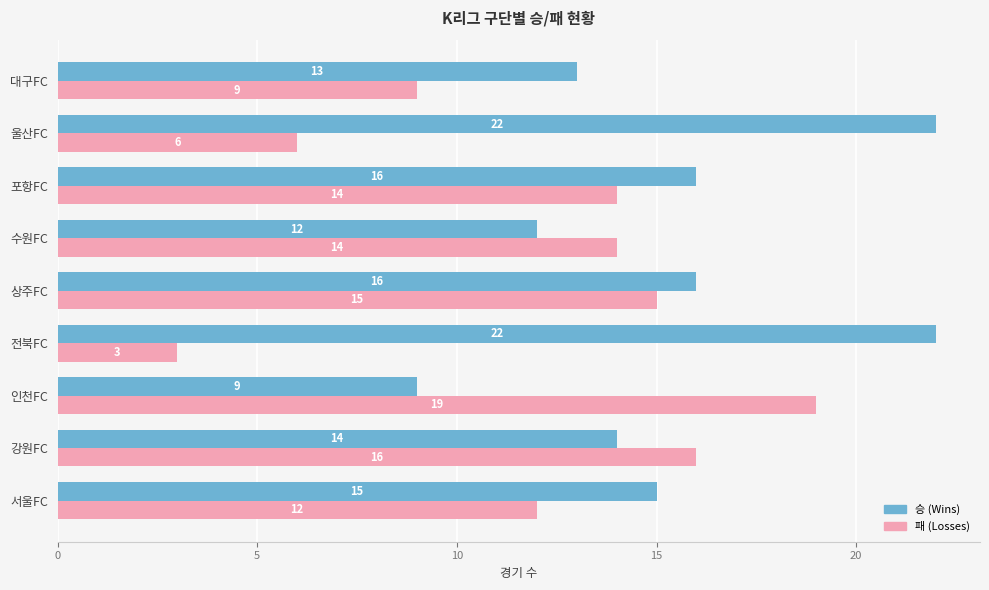

At which category is the sum across all series the highest?

상주FC